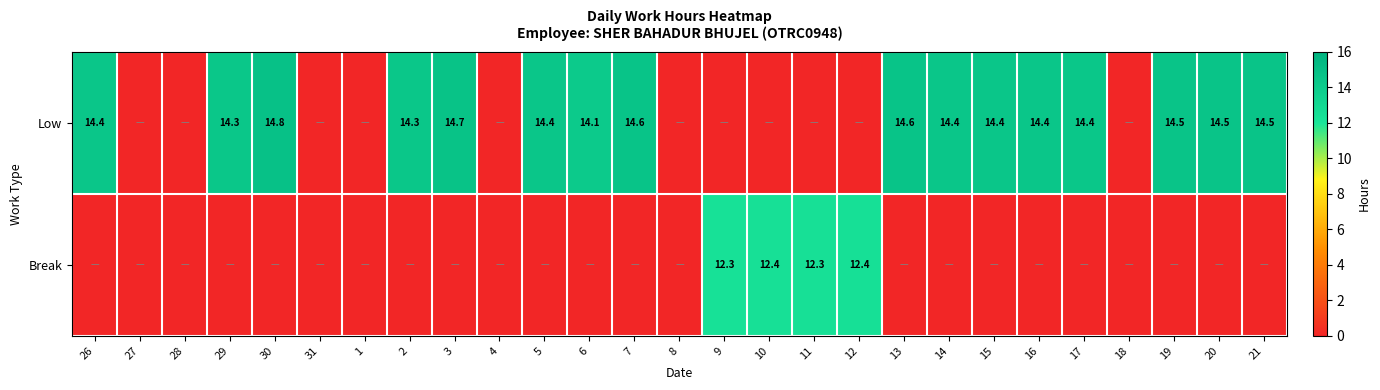

Is the value of Low at 29 greater than the value of Break at 12?

Yes